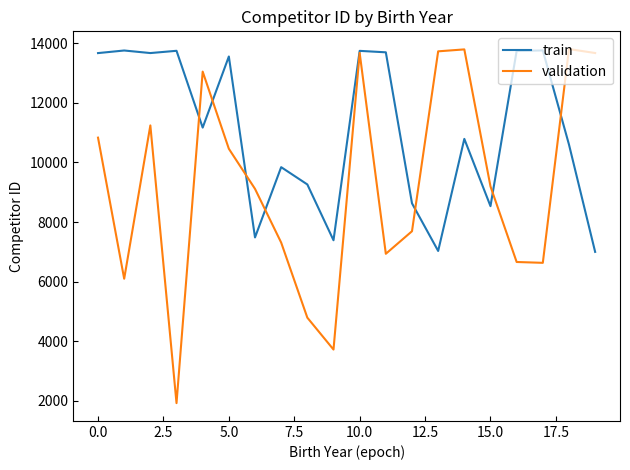

Rank the series by their average value, from highest to lowest.

train, validation